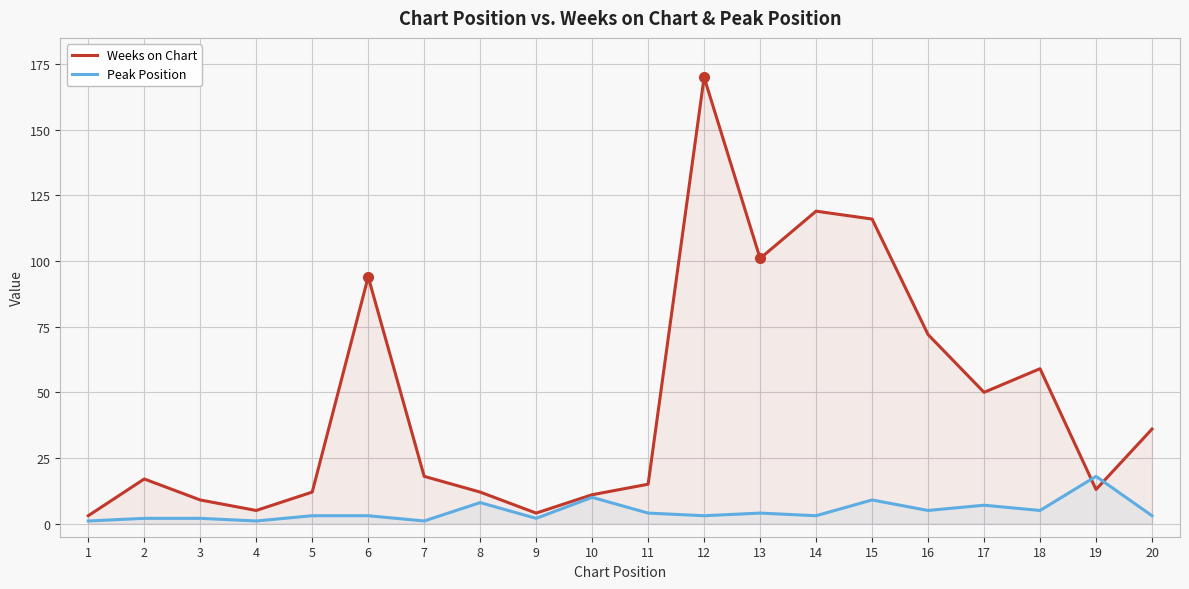

At which label does Peak Position reach its minimum?

1